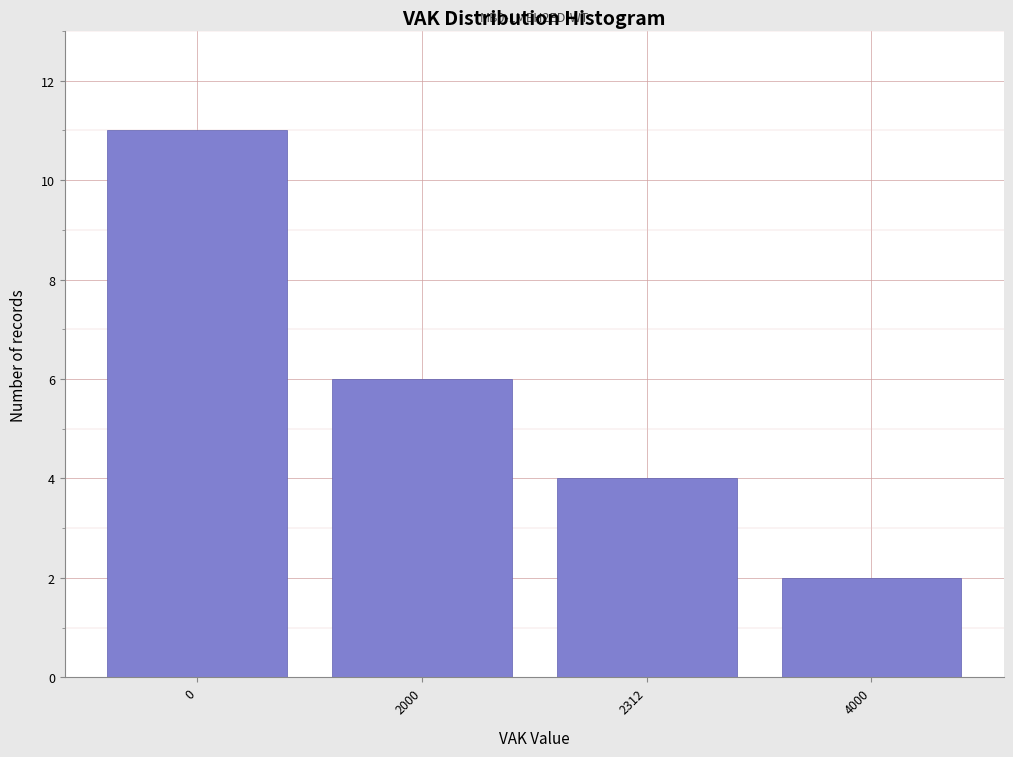

Reading right to left, what are all the values shown in this chart?

4000=2	2312=4	2000=6	0=11